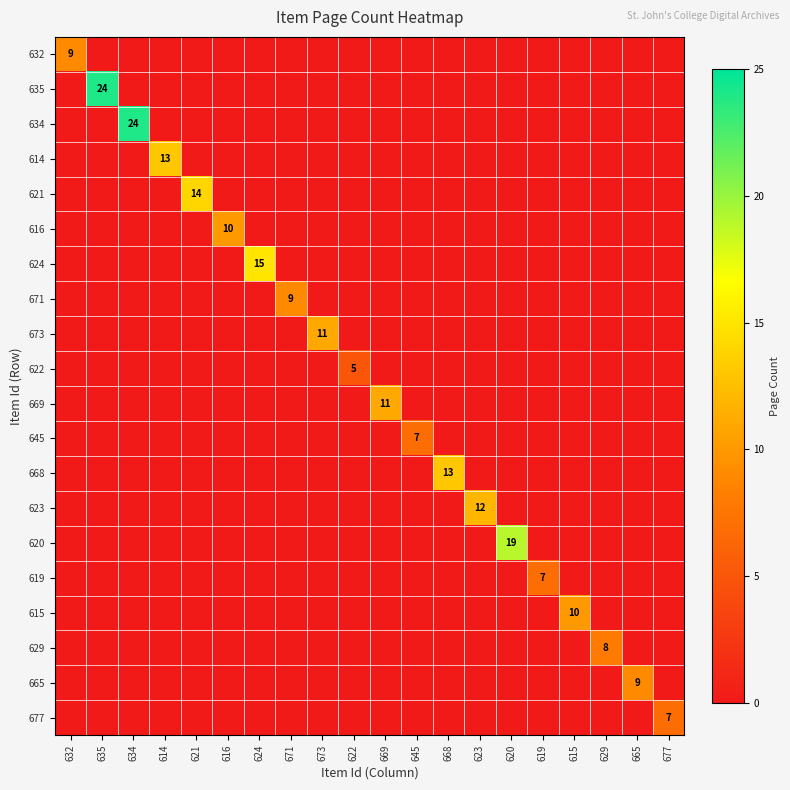

Count the number of data series in this chart.

20